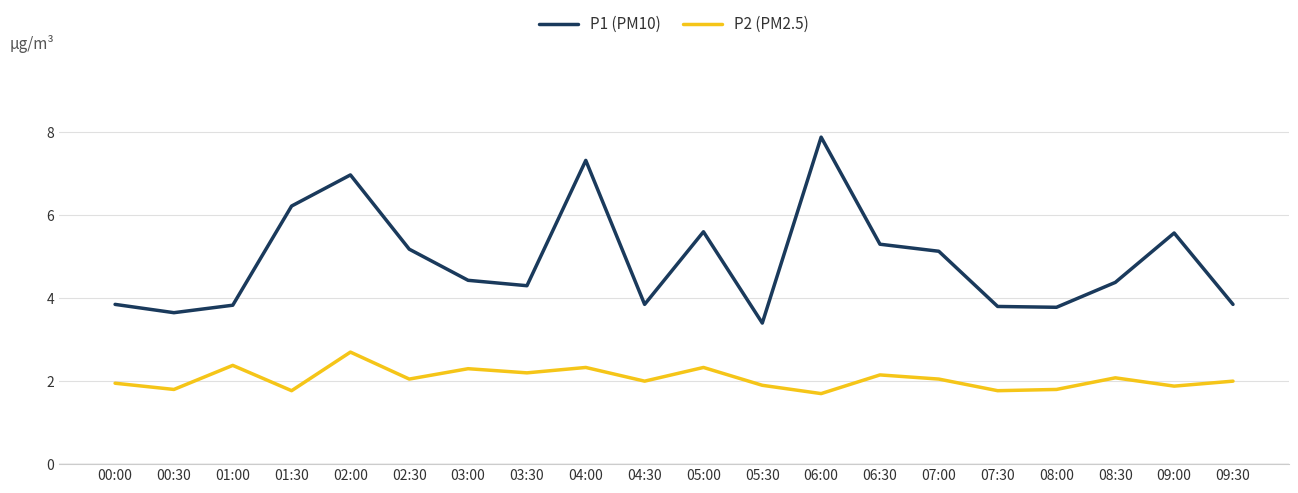

How many interior local valleys does the P2 (PM2.5) series have?

8